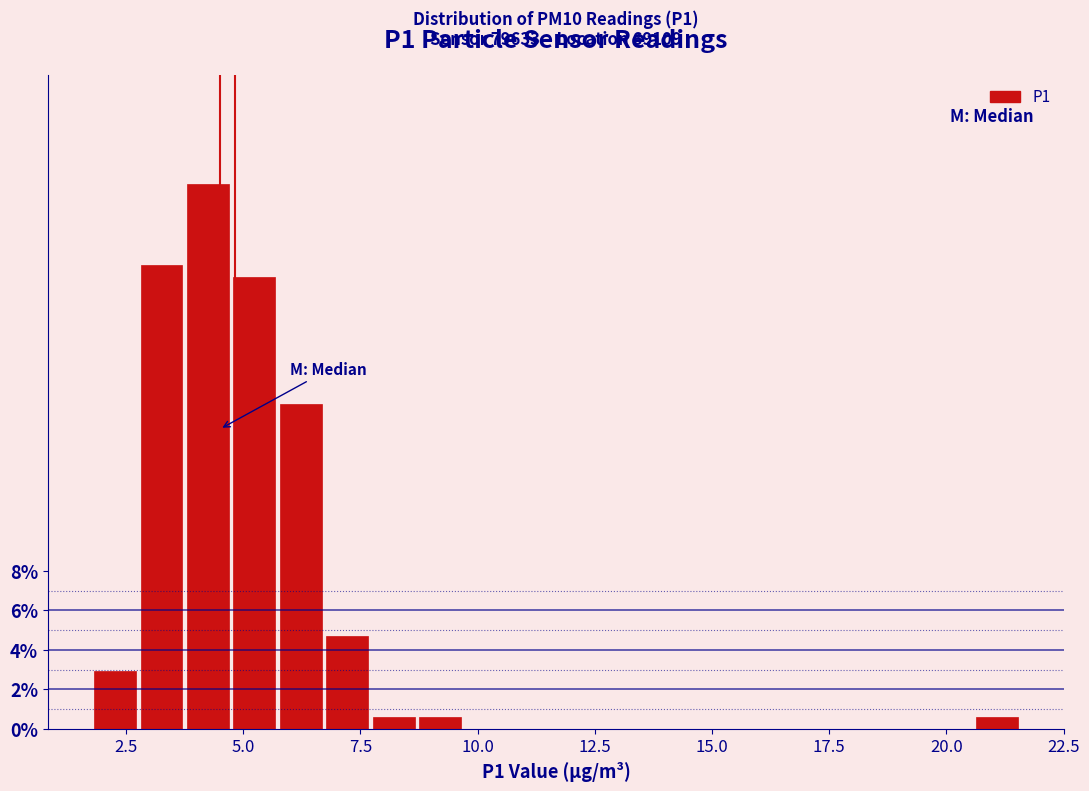

Read against the x-axis, roughly where is the centre of the tallest bar?

4.0